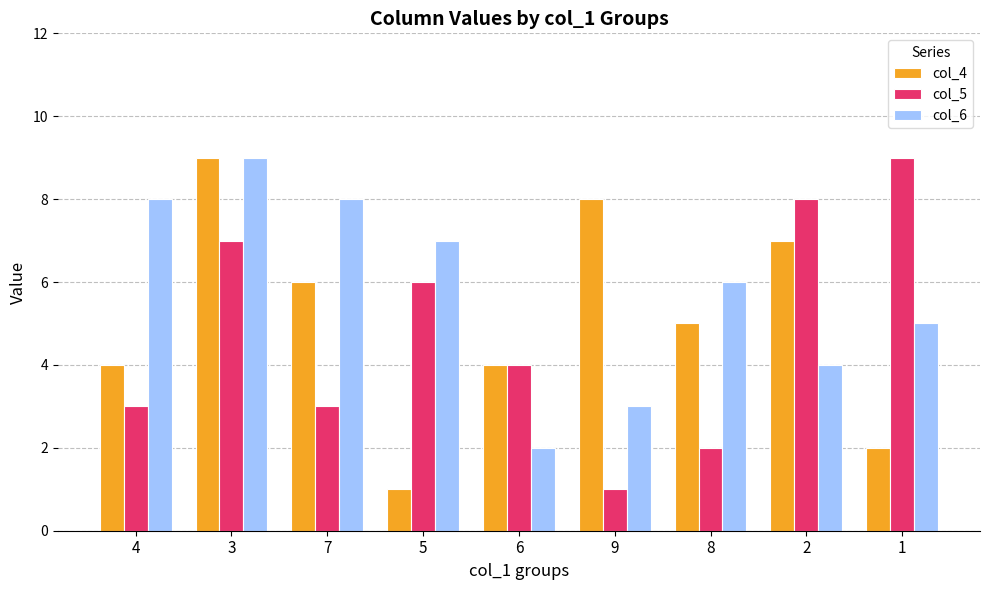

What is the average value of the col_4 series?

5